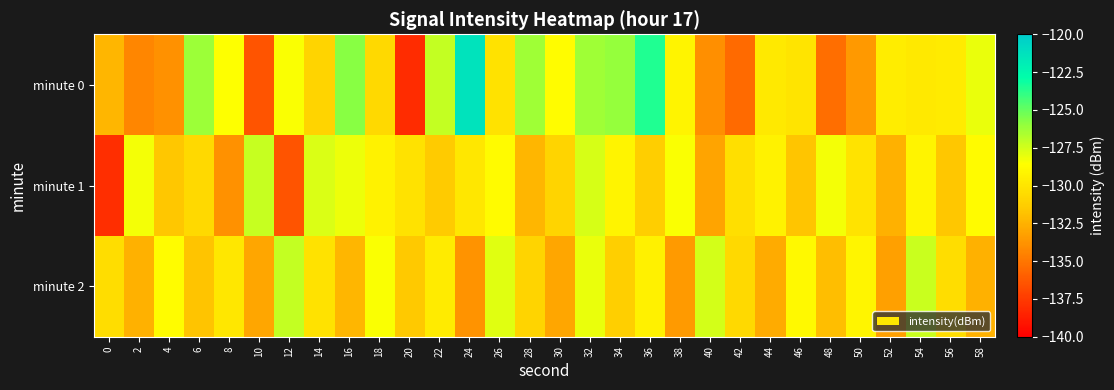

Which series changed the most between 12 and 48?

minute 1